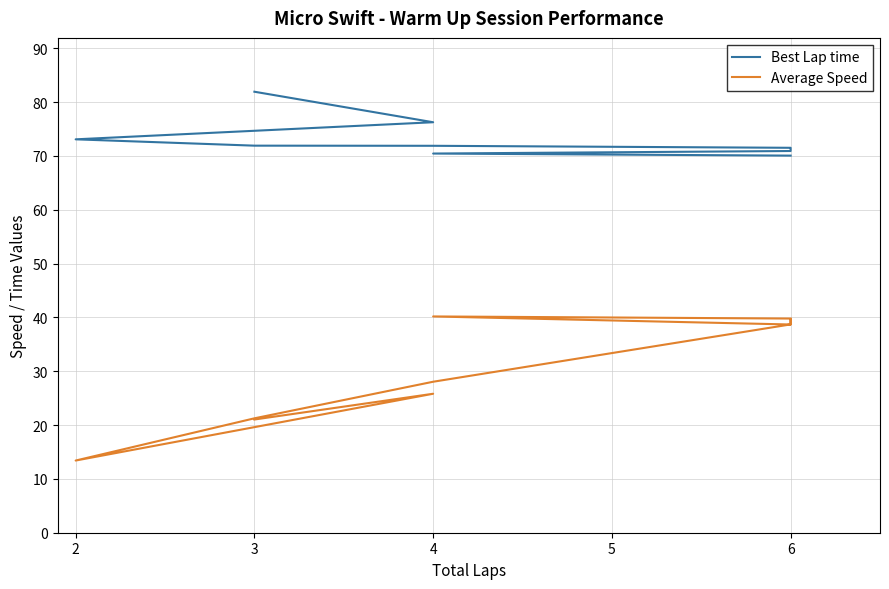

True or false: Best Lap time has a value of 118.1 at 4.

False